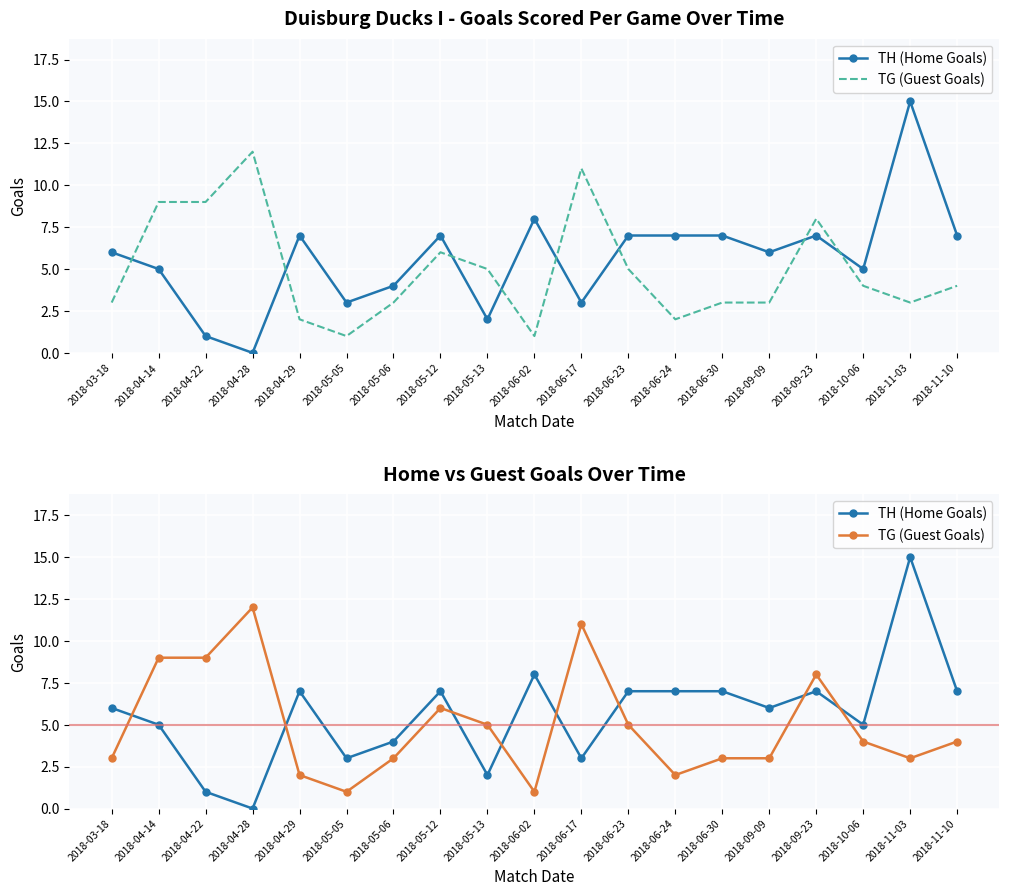

How many interior local peaks does the TG (Guest Goals) series have?

4